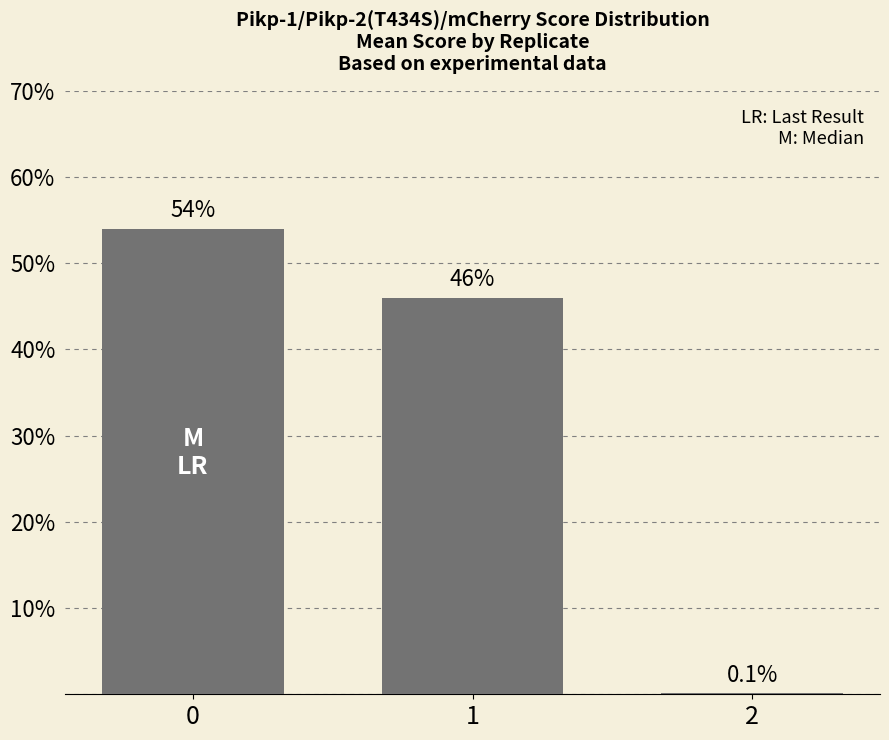

What is the greatest value displayed?

54.0